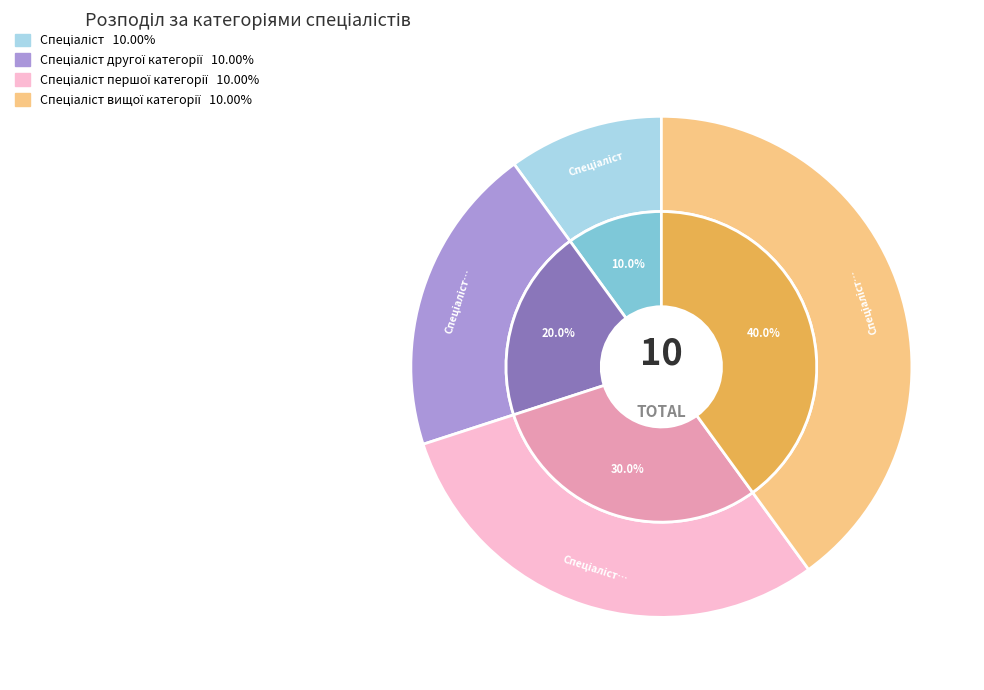

True or false: Спеціаліст accounts for 10% of the total.

True